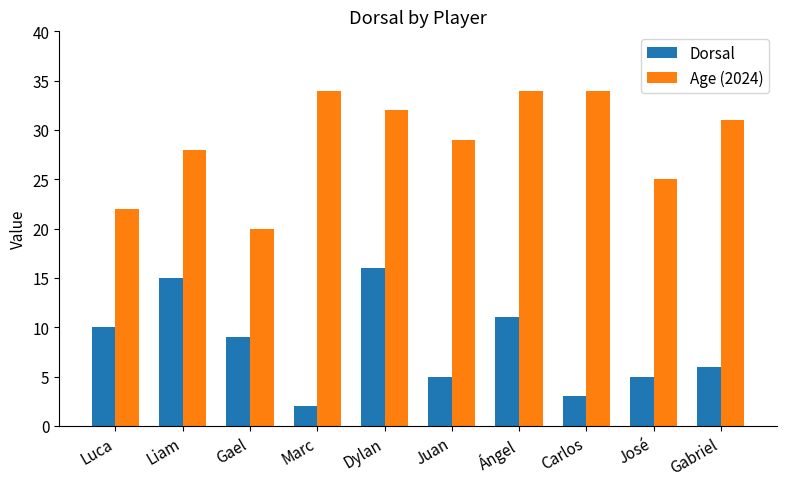

Rank the series at Dylan from highest to lowest value.

Age (2024), Dorsal